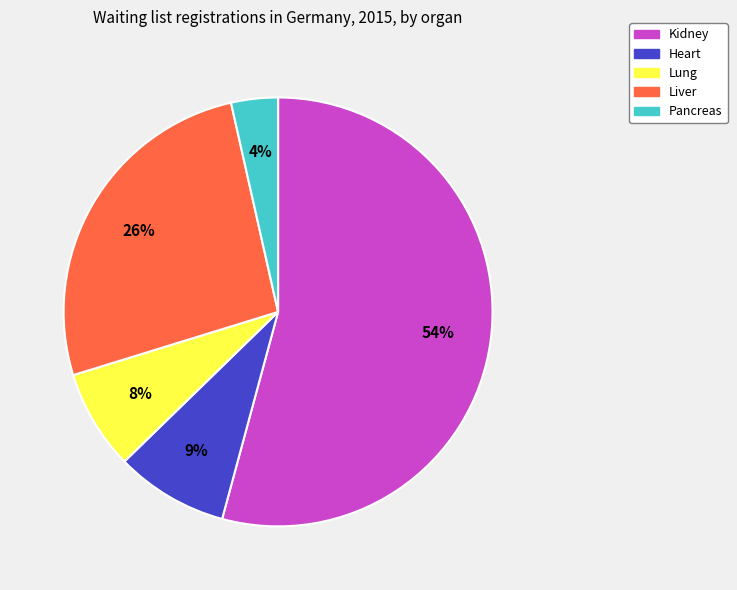

Count the number of slices in the pie.

5